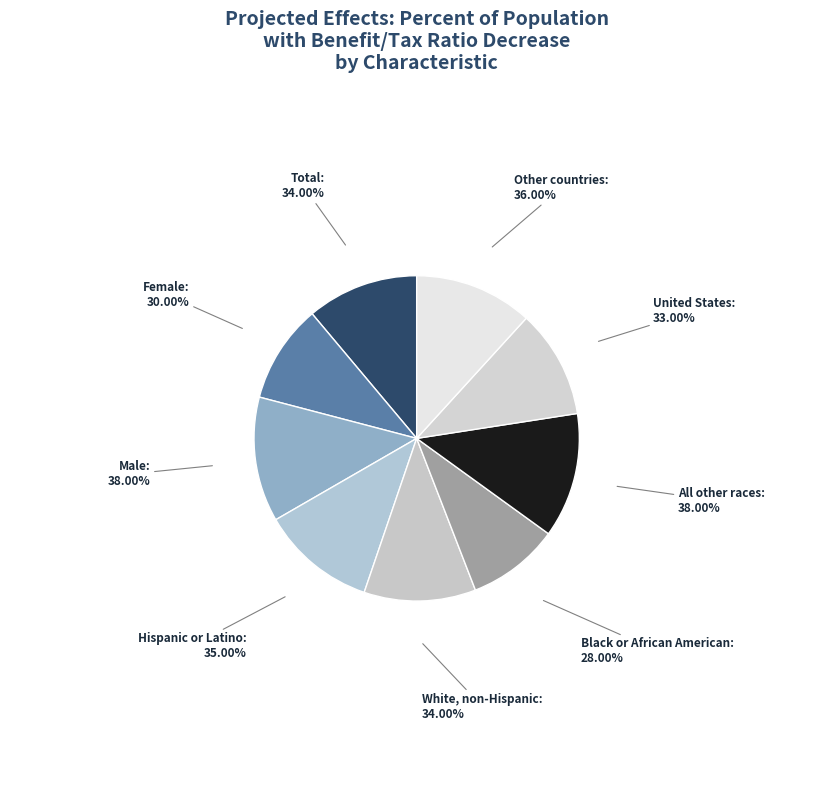

Which has a higher value, All other races or Other countries?

All other races